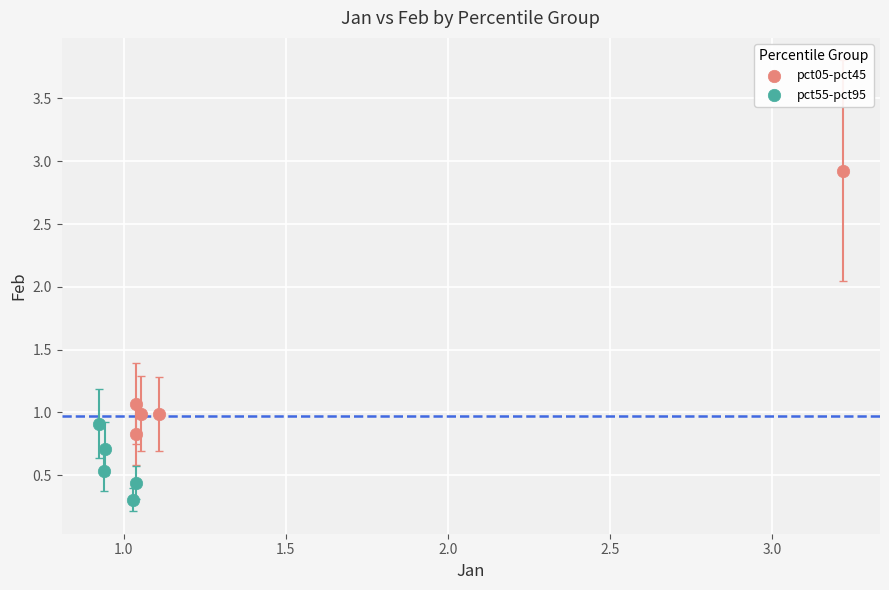

Which series contains the highest Y value?

pct05-pct45